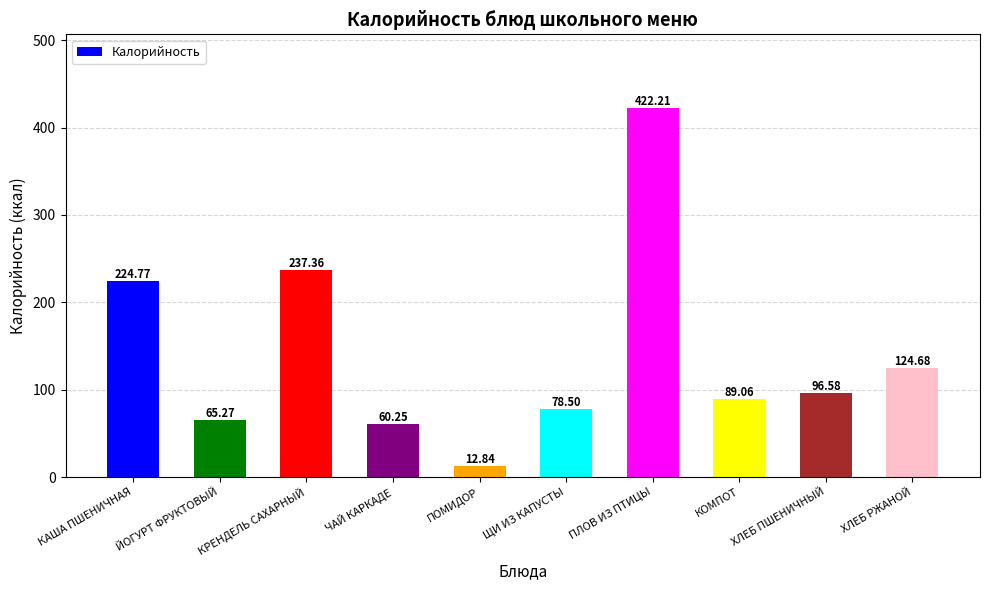

At which category does the chart reach its peak across all series?

ПЛОВ ИЗ ПТИЦЫ